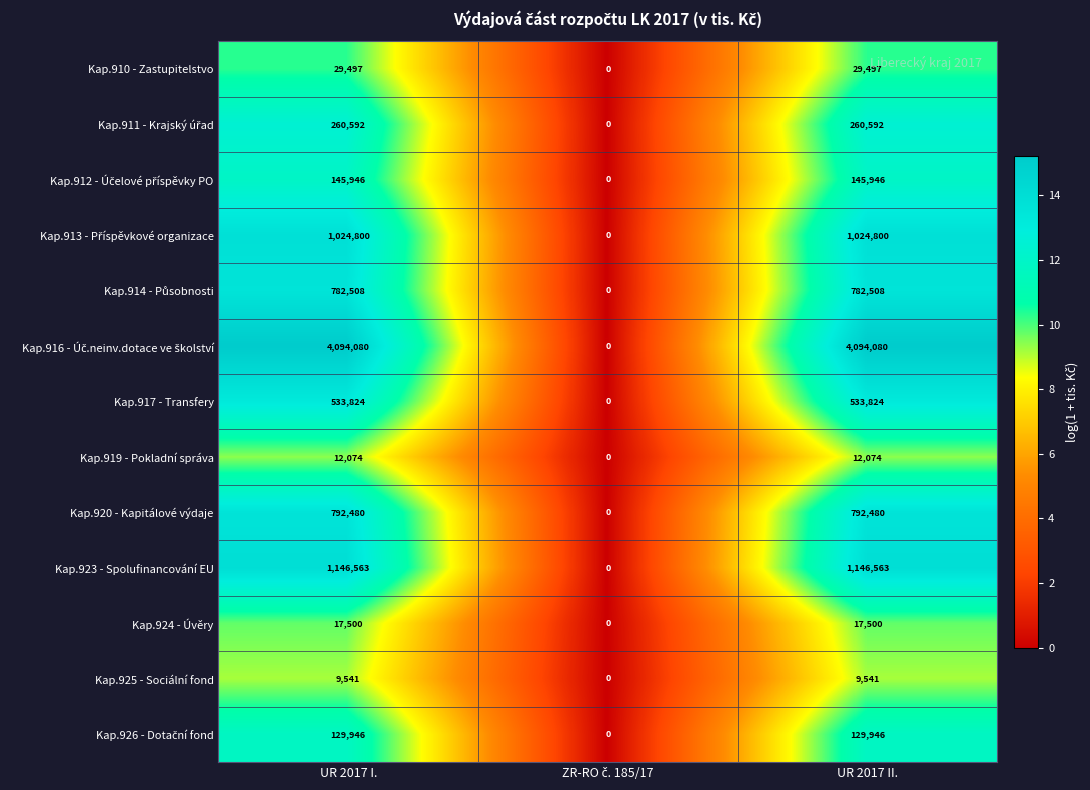

How many positive values does the Kap.920 - Kapitálové výdaje series have?

2